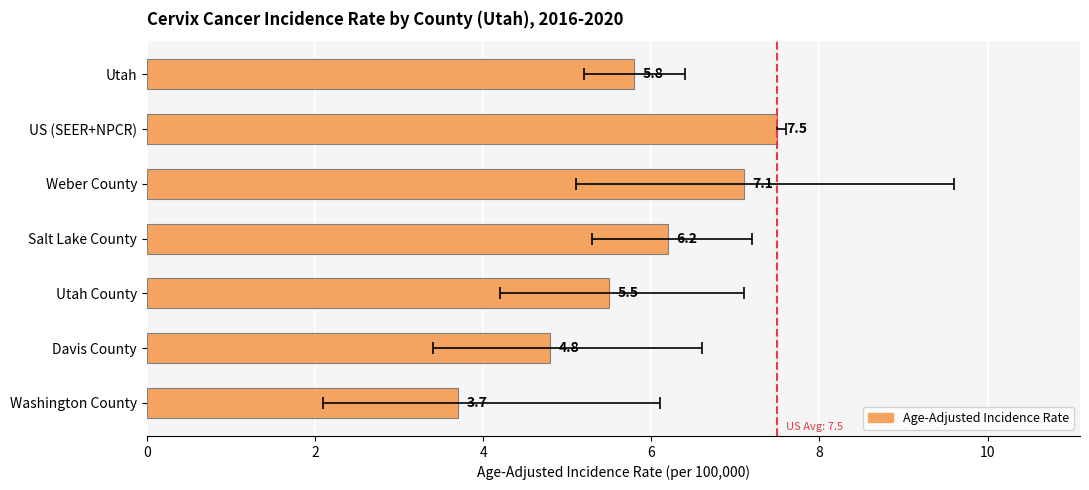

Count the number of categories in the chart.

7